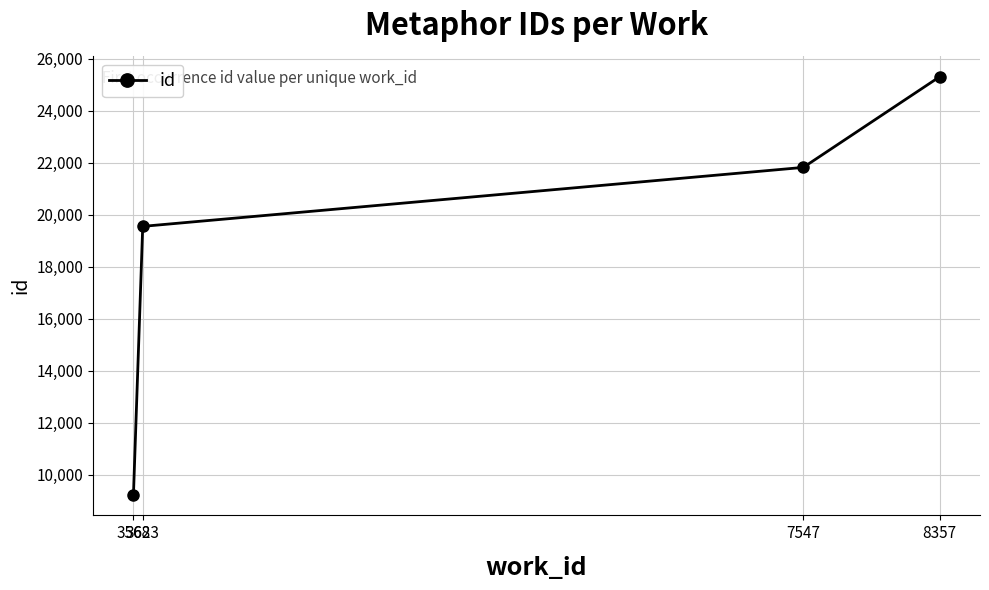

The chart shows a value of 25311 at 8357. True or false?

True